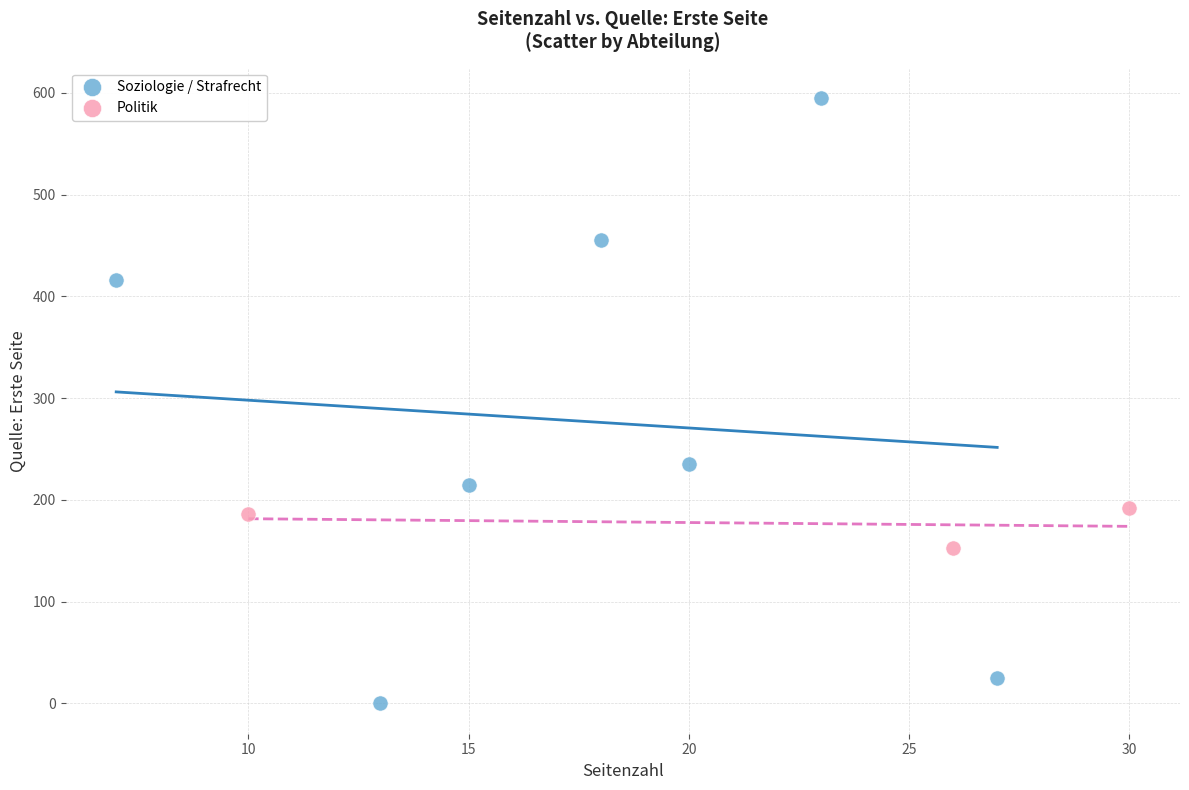

Which series reaches the minimum Y coordinate?

Soziologie / Strafrecht